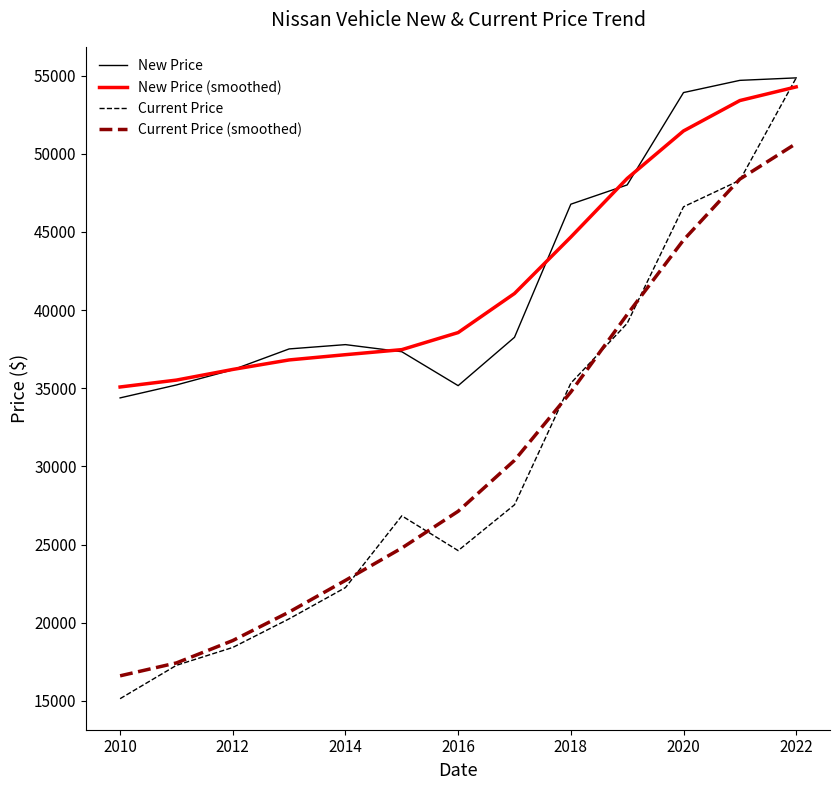

What is the minimum value shown in the chart?

15145.0